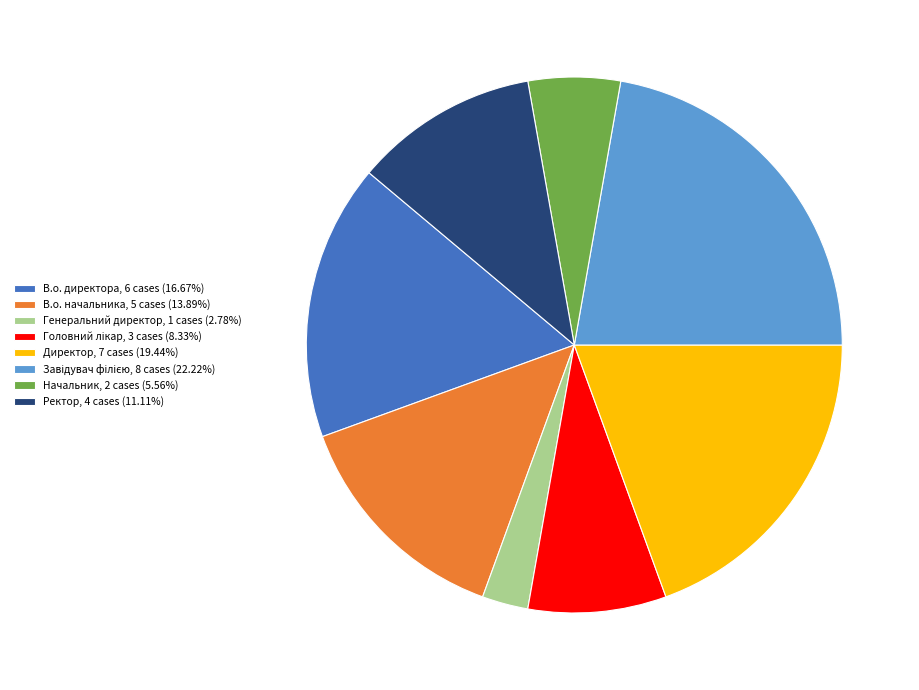

What is the ratio of the value at В.о. директора, 6 cases (16.67%) to the value at Генеральний директор, 1 cases (2.78%)?

6.0